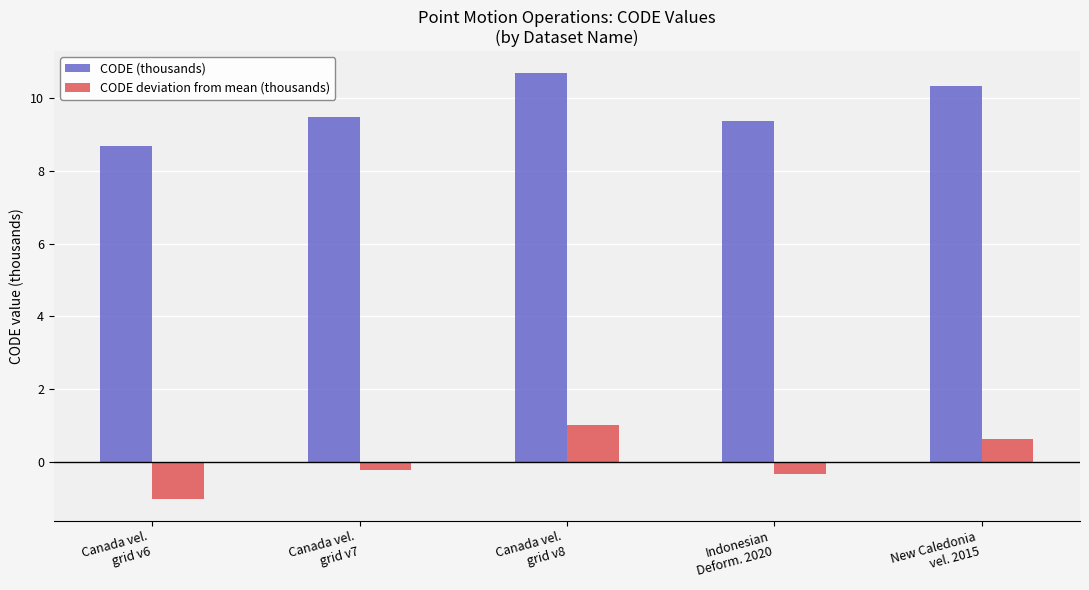

What is the greatest value displayed?

10.7